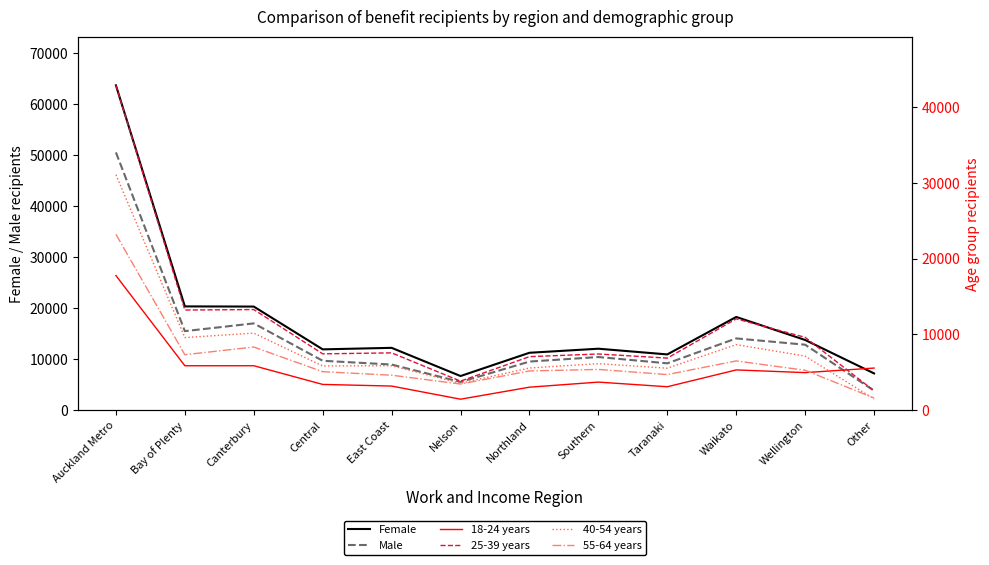

At how many categories does at least one series exceed 39496?

1